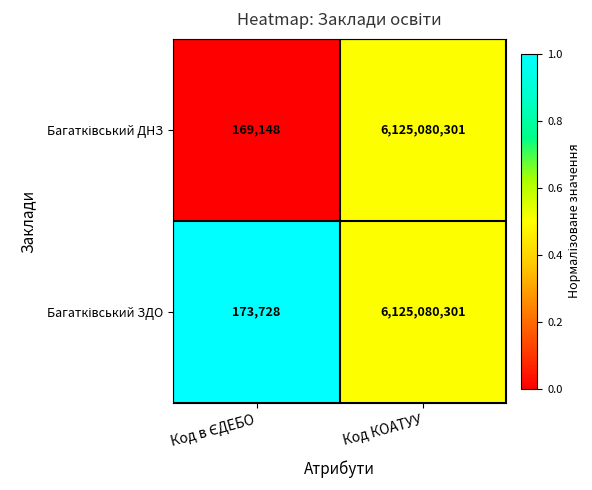

At which category is the sum across all series the highest?

Код КОАТУУ